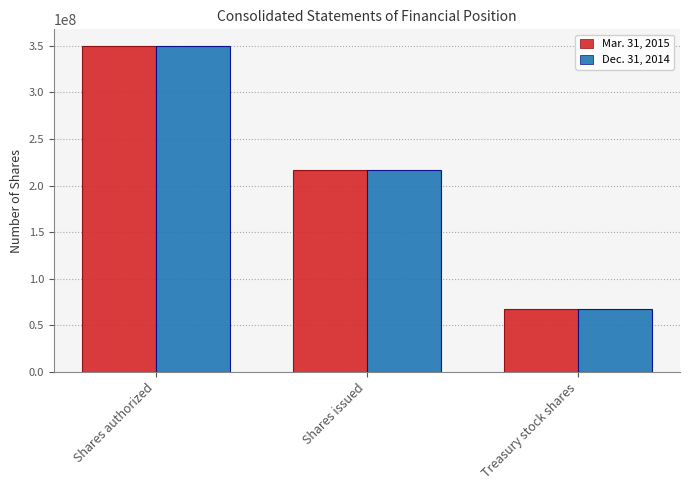

How many groups of bars are there?

3